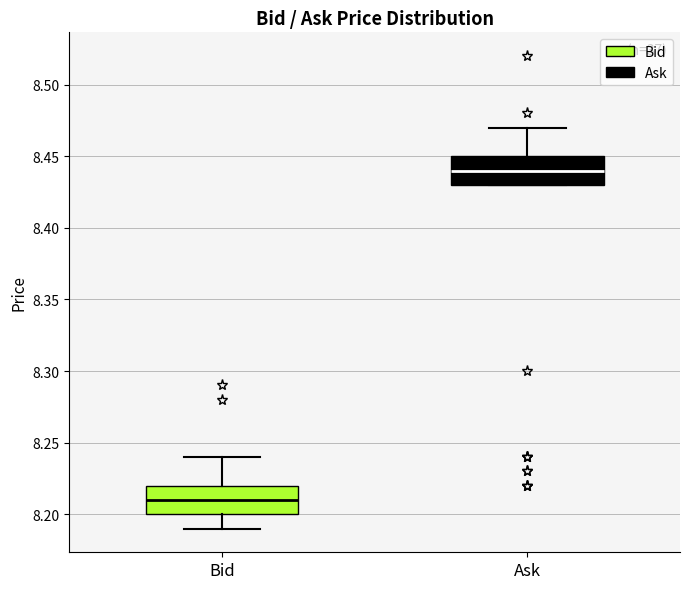

Reading left to right, transcribe this box plot: for each box, give where its median line is, the range the box spans, and where its two whiskers end, as read against the y-axis. The values are not printed on the chart, so give them approximately, as read against the axis.

Bid: median 8.21, box 8.20 to 8.22, whiskers 8.19 to 8.24
Ask: median 8.44, box 8.43 to 8.45, whiskers 8.43 to 8.47